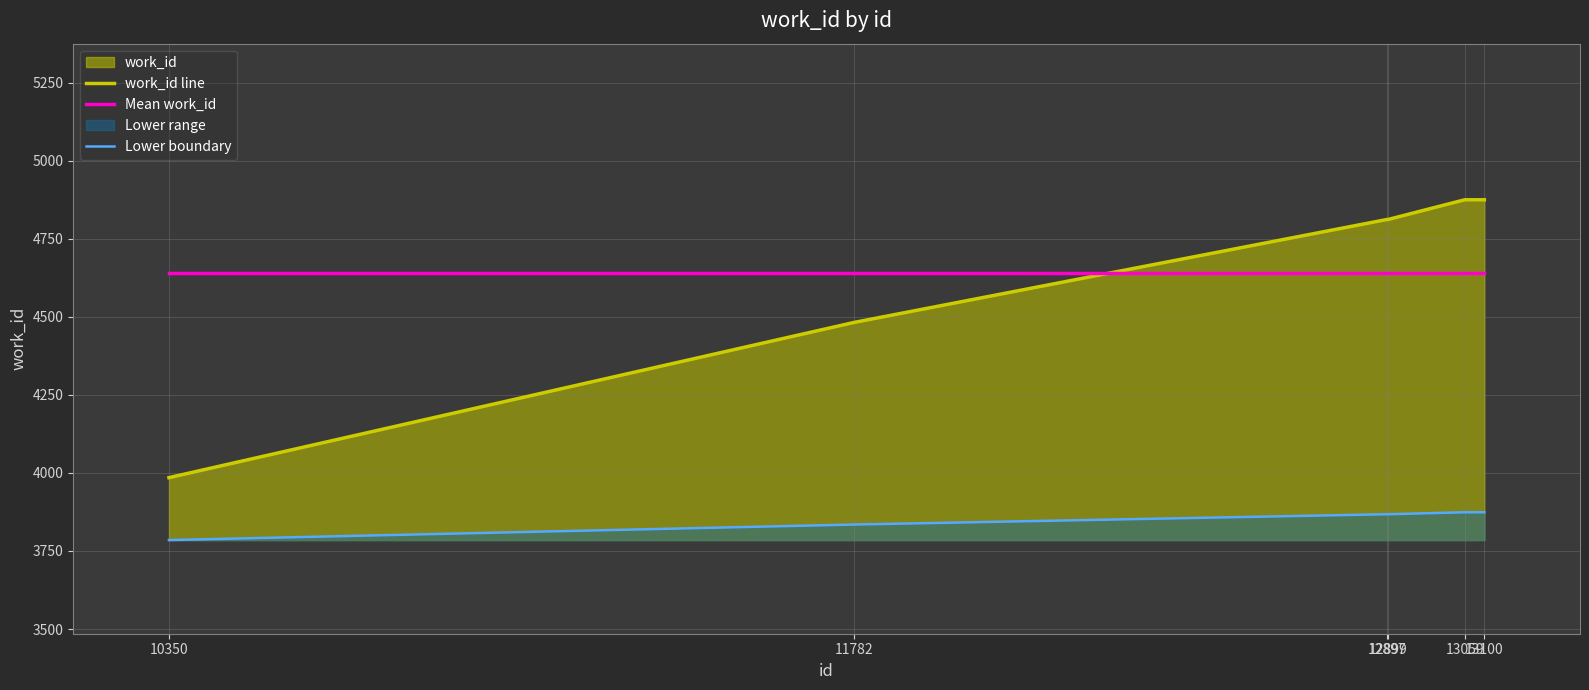

True or false: work_id line and Mean work_id intersect in this chart.

True